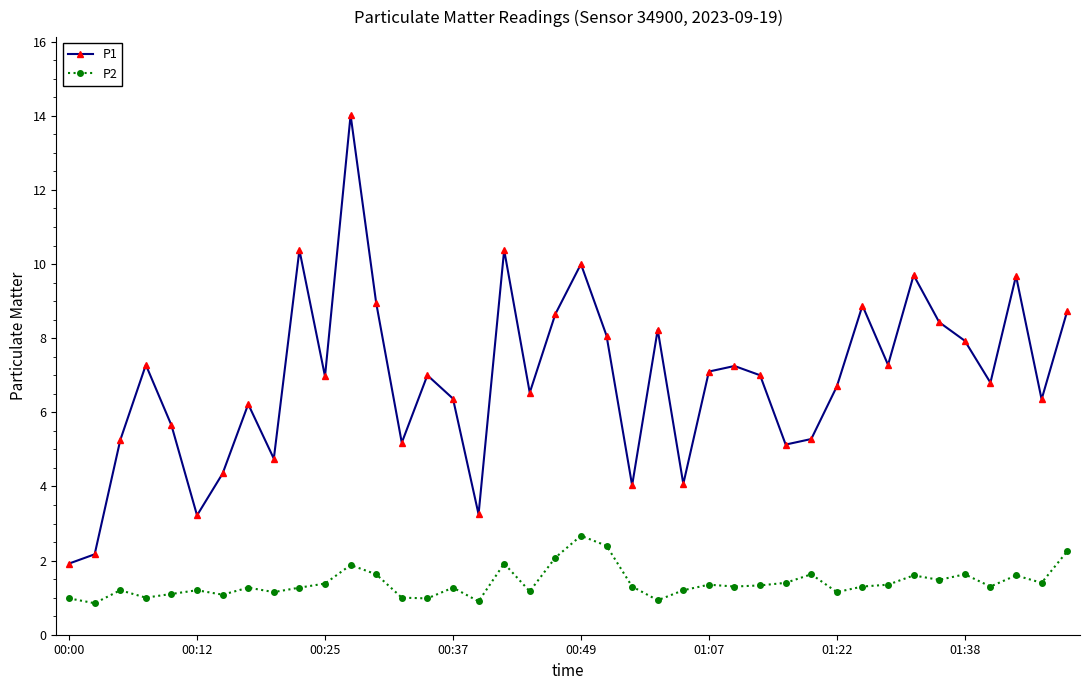

What is the greatest value displayed?

14.0